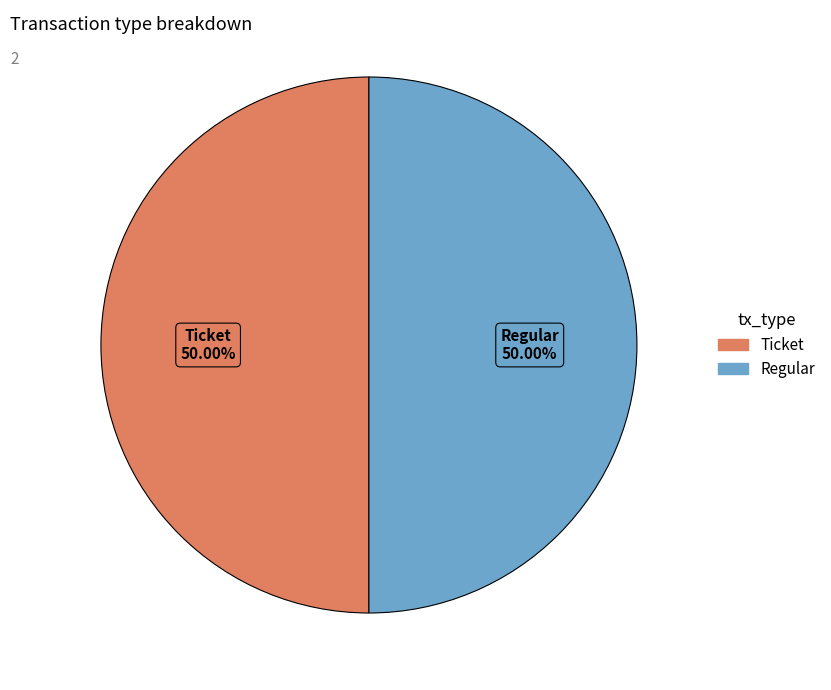

What percentage is the Regular slice, to the nearest percent?

50%